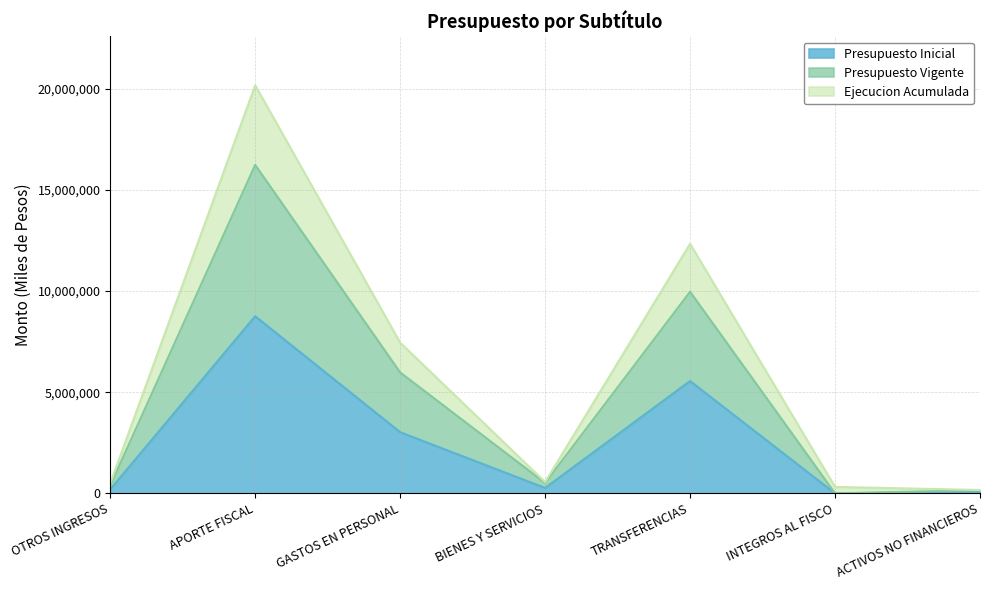

List the series in order of their overall mean, lowest first.

Presupuesto Inicial, Presupuesto Vigente, Ejecucion Acumulada